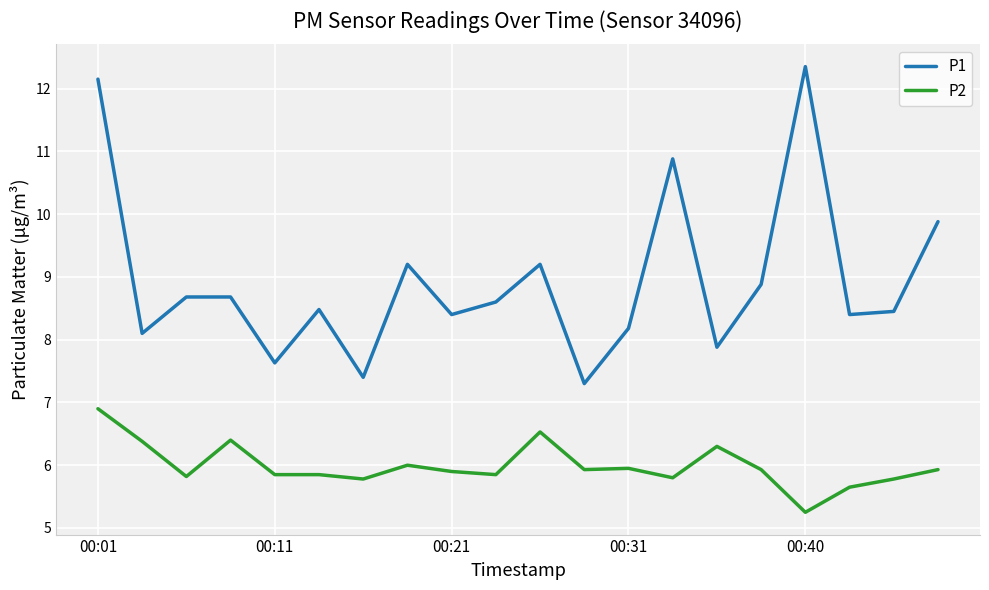

Rank the series by their average value, from highest to lowest.

P1, P2